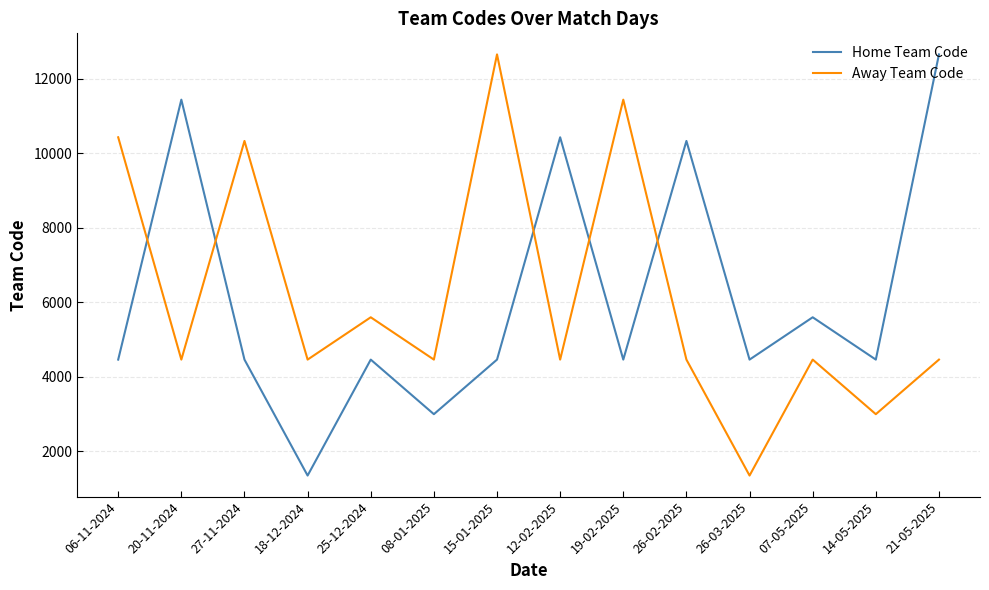

Does the chart have visible grid lines?

Yes